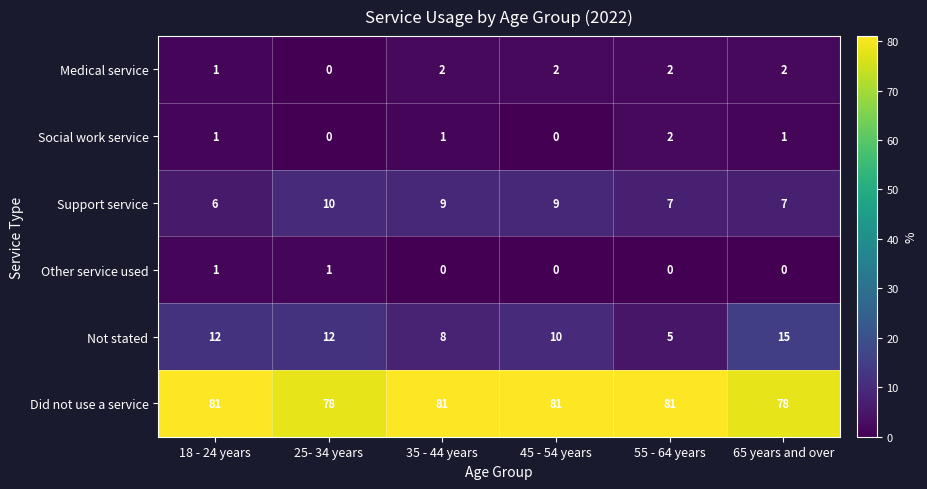

The Other service used series shows 2 at 25- 34 years. True or false?

False